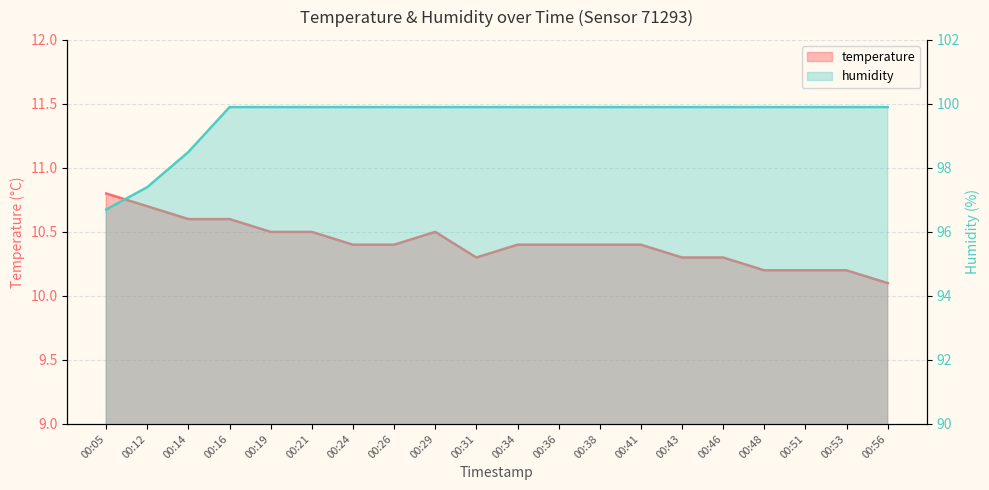

What is the maximum value for temperature?

10.8